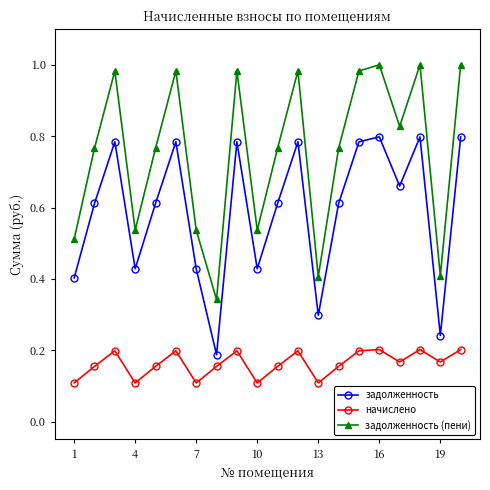

True or false: задолженность and задолженность (пени) cross at least once.

False